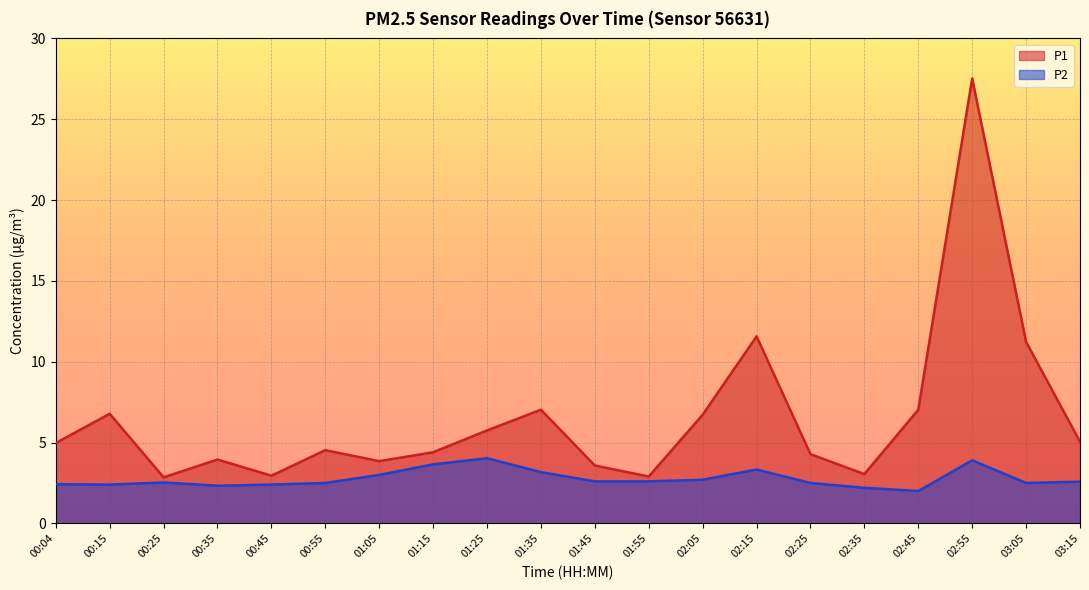

Reading right to left, list all the values displayed in this chart.

P1: 03:15=5.0	03:05=11.2	02:55=27.5	02:45=7.0	02:35=3.0	02:25=4.3	02:15=11.6	02:05=6.7	01:55=2.9	01:45=3.6	01:35=7.0	01:25=5.8	01:15=4.4	01:05=3.9	00:55=4.5	00:45=3.0	00:35=4.0	00:25=2.9	00:15=6.8	00:04=5.0
P2: 03:15=2.6	03:05=2.5	02:55=3.9	02:45=2.0	02:35=2.2	02:25=2.5	02:15=3.3	02:05=2.7	01:55=2.6	01:45=2.6	01:35=3.2	01:25=4.0	01:15=3.6	01:05=3.0	00:55=2.5	00:45=2.4	00:35=2.3	00:25=2.5	00:15=2.4	00:04=2.4